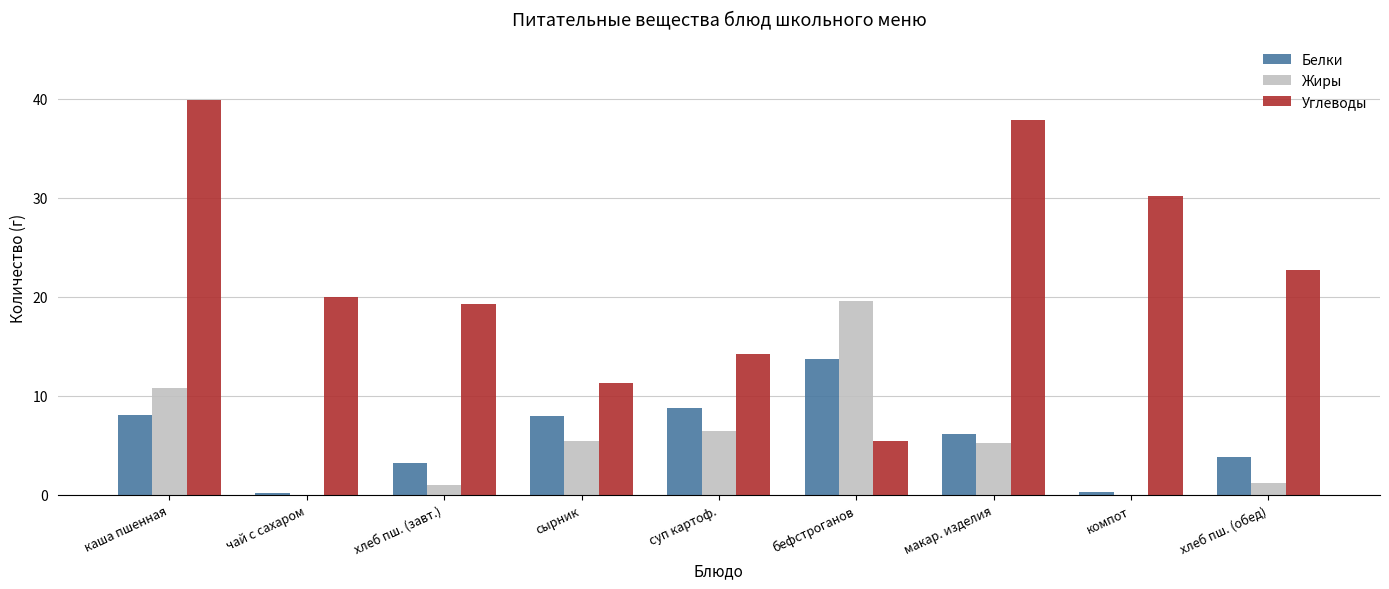

At which category does the chart reach its peak across all series?

каша пшенная